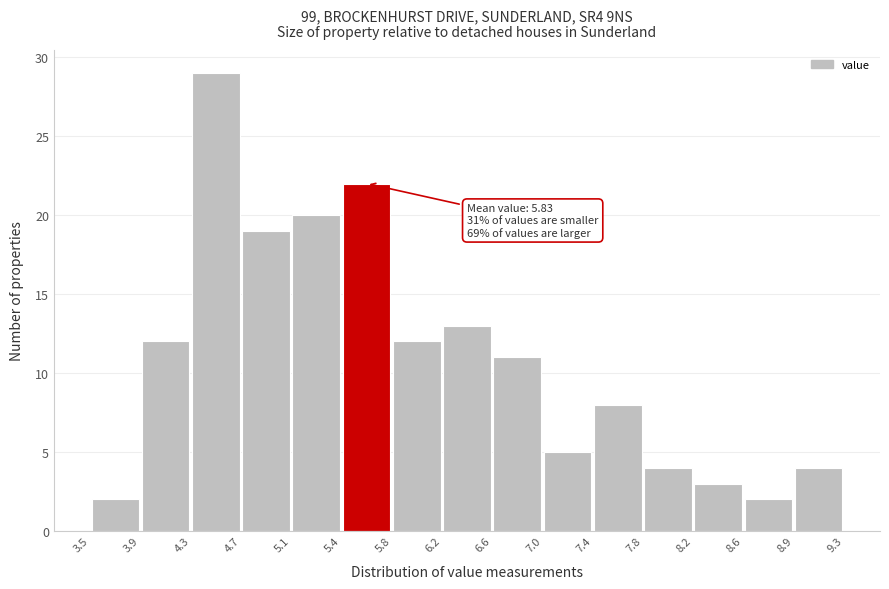

Over which range of the x-axis is the bar tallest?

4.3 to 4.7